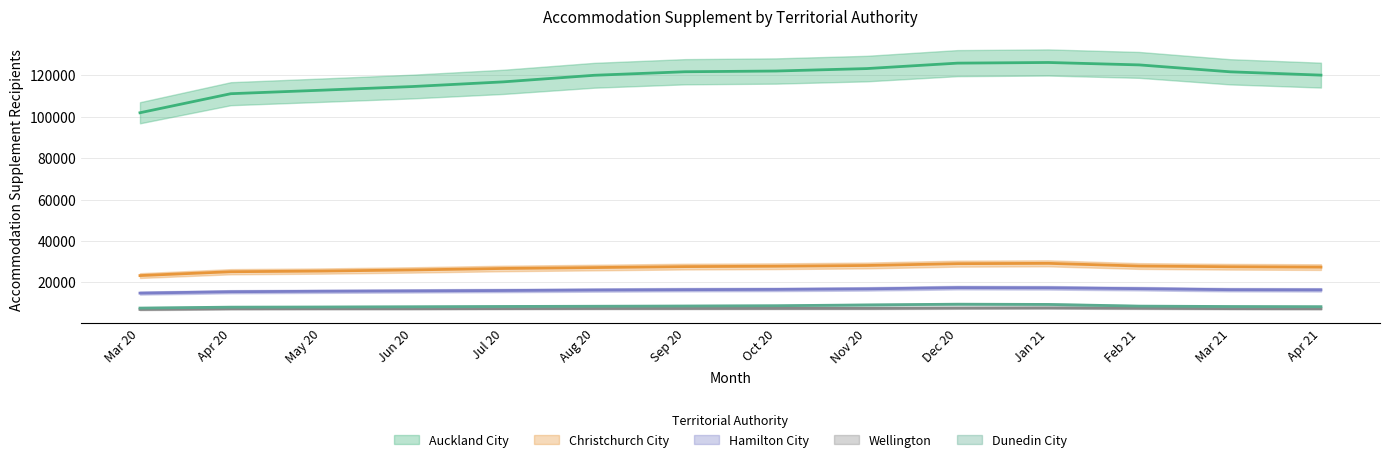

At which label is Christchurch City closest to 26271?

Jun 20